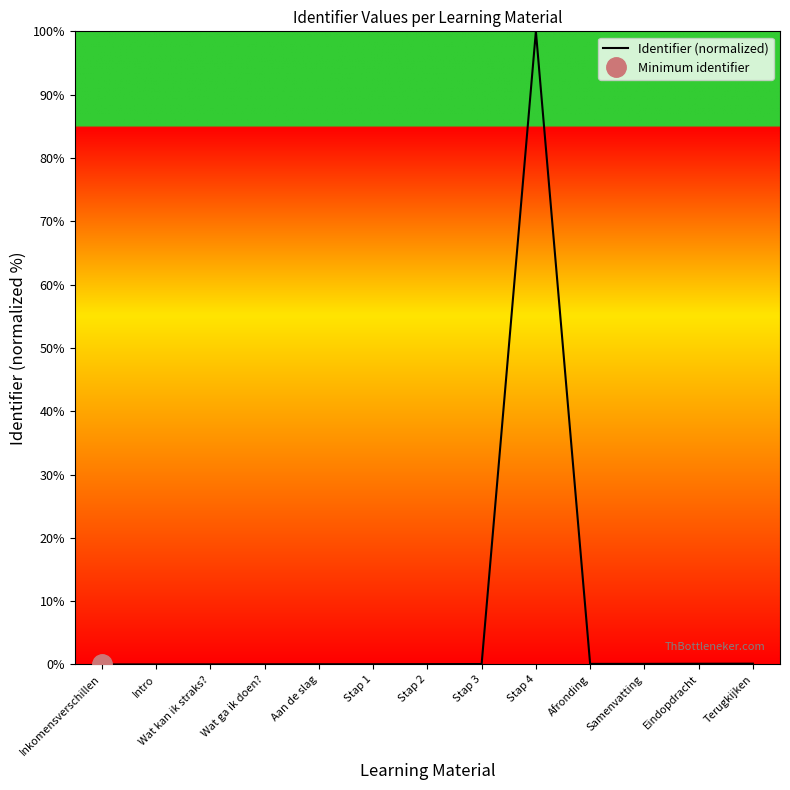

What is the difference between the maximum and minimum values?

100.0